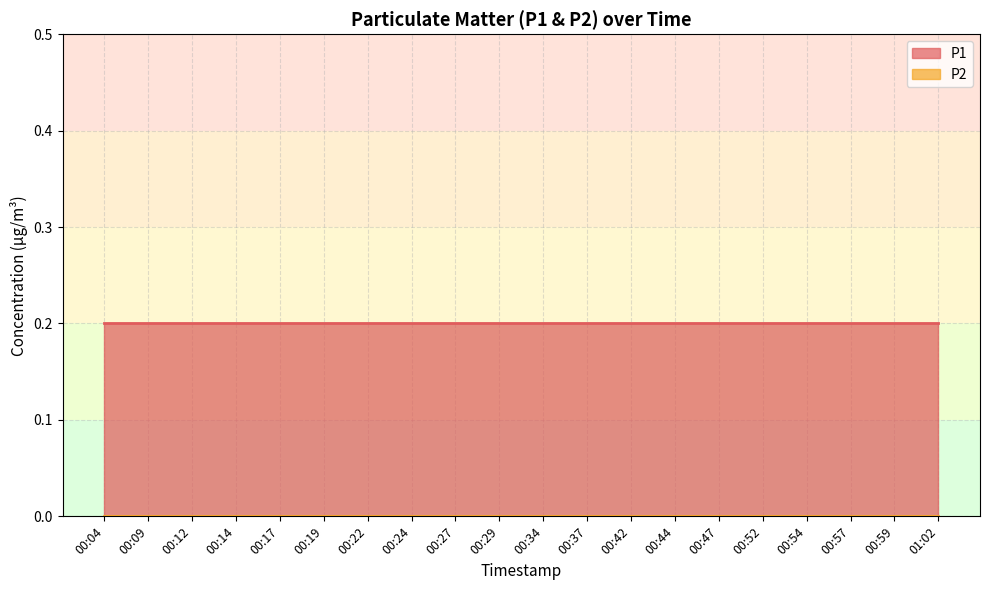

What is the average value of the P1 series?

0.2